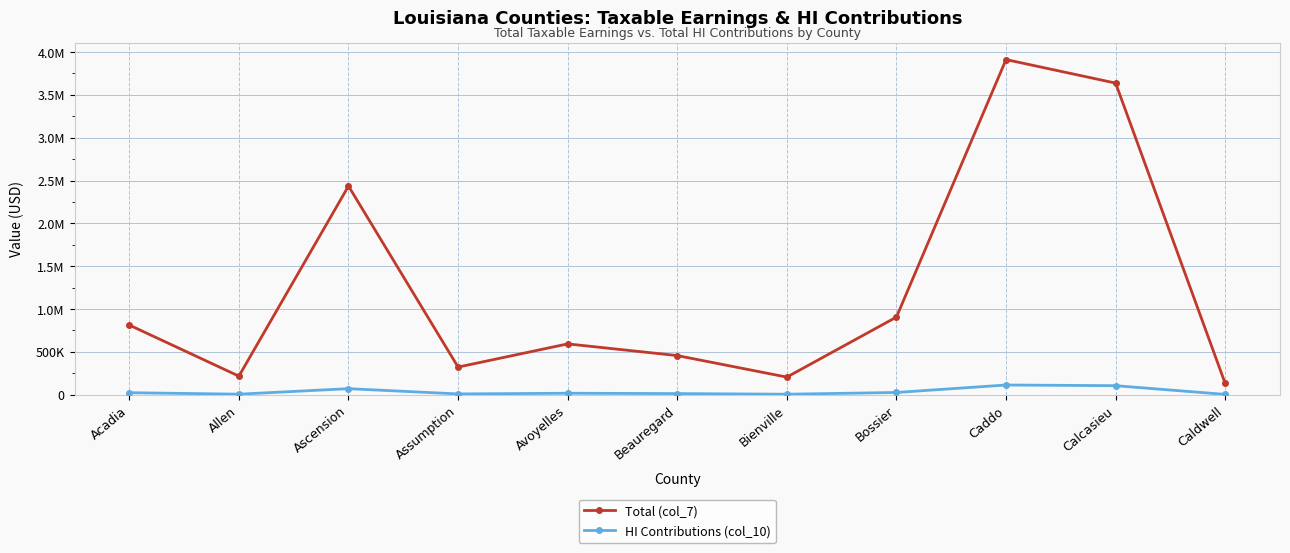

What are all the series names shown in the legend?

Total (col_7), HI Contributions (col_10)